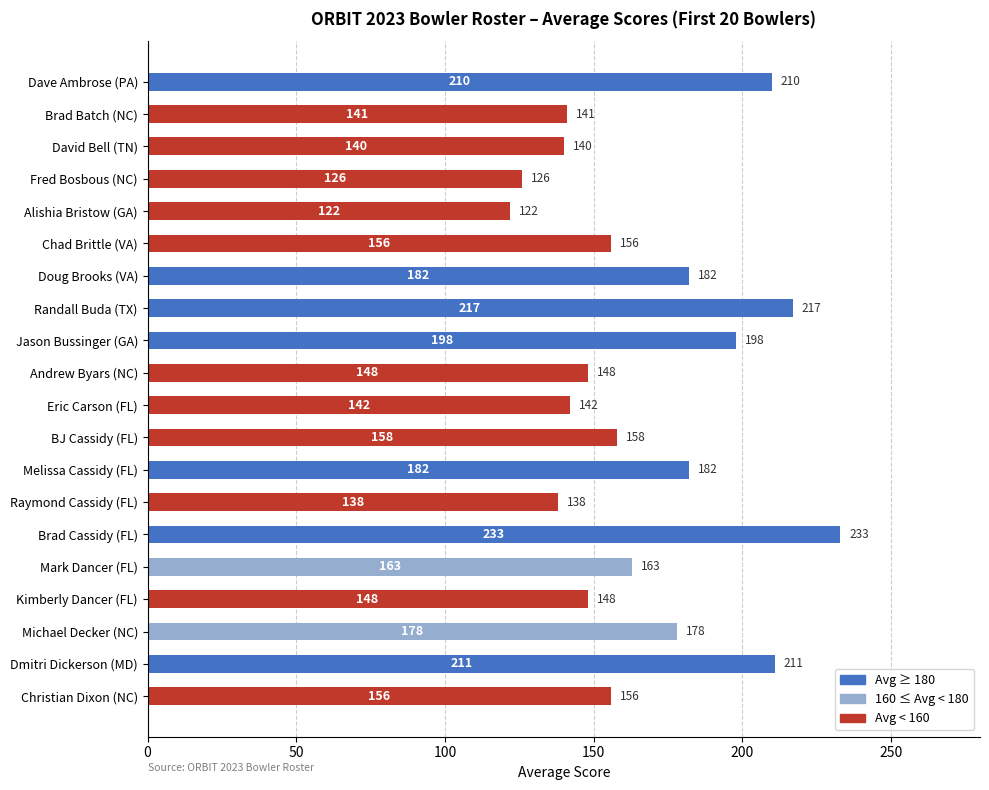

Are the bars grouped side by side (vs. stacked)?

No